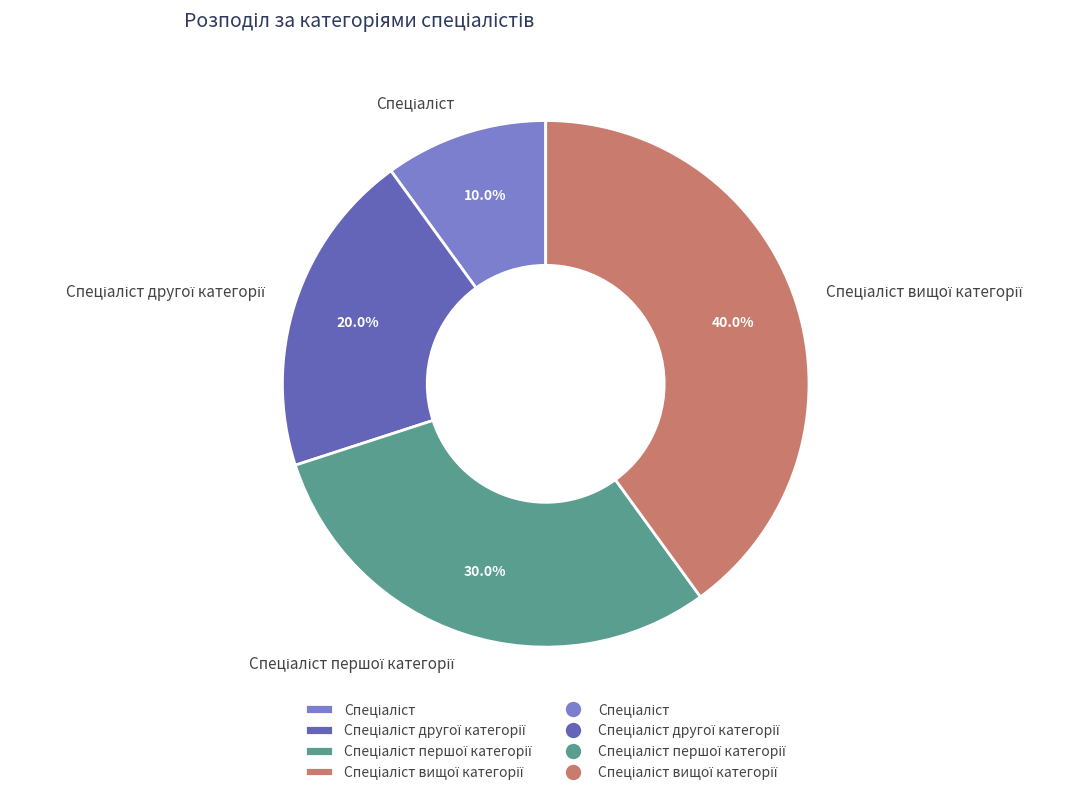

To the nearest percent, what is the average slice percentage?

25%